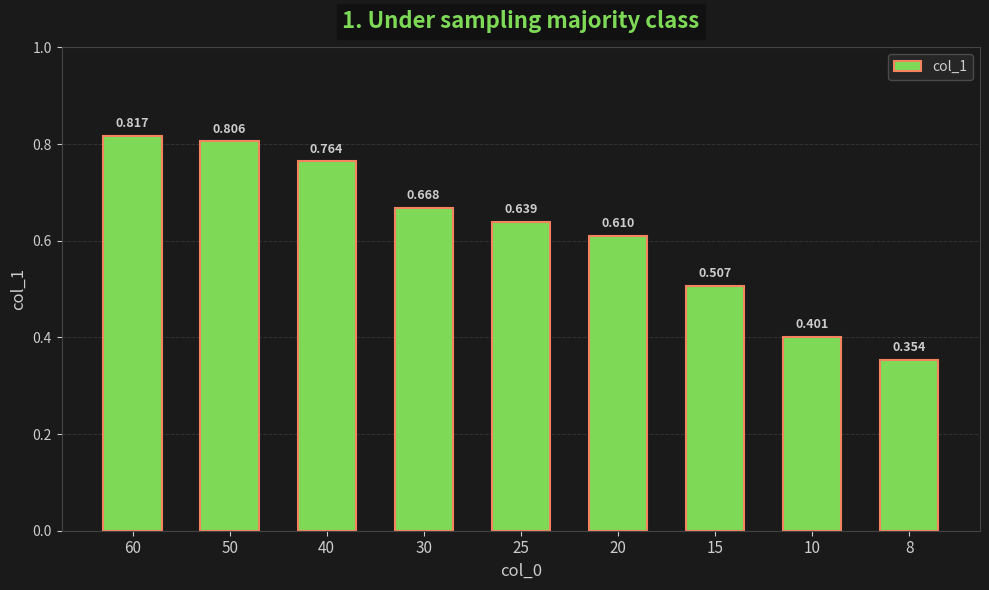

What is the greatest value displayed?

0.8